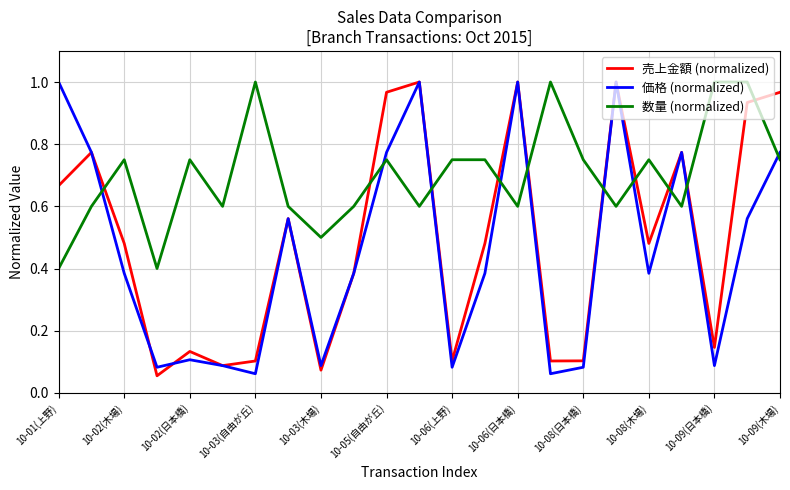

True or false: 数量 (normalized) and 売上金額 (normalized) cross at least once.

True